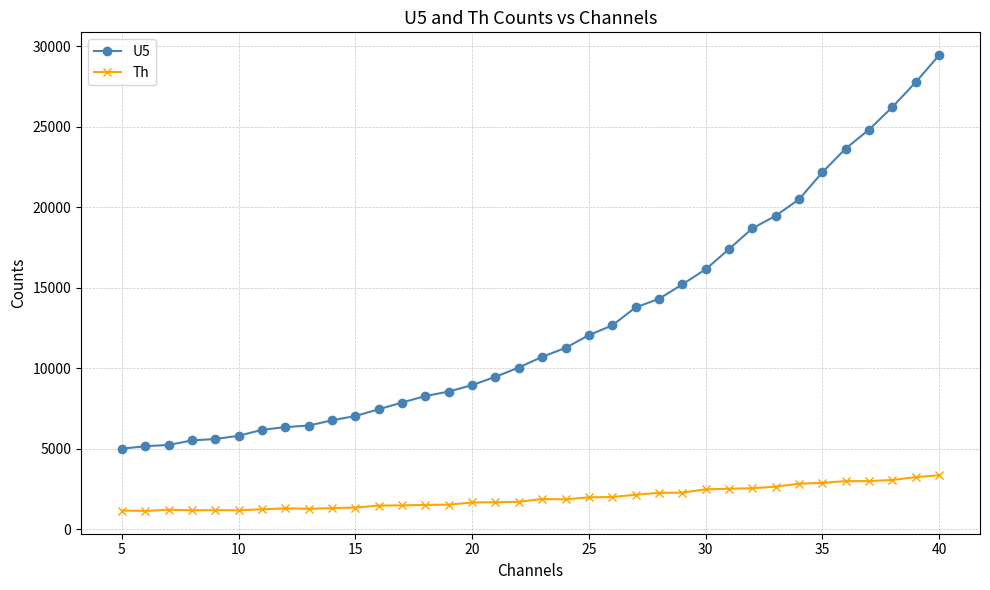

True or false: Th has more than 0 points higher than both neighbors.

True